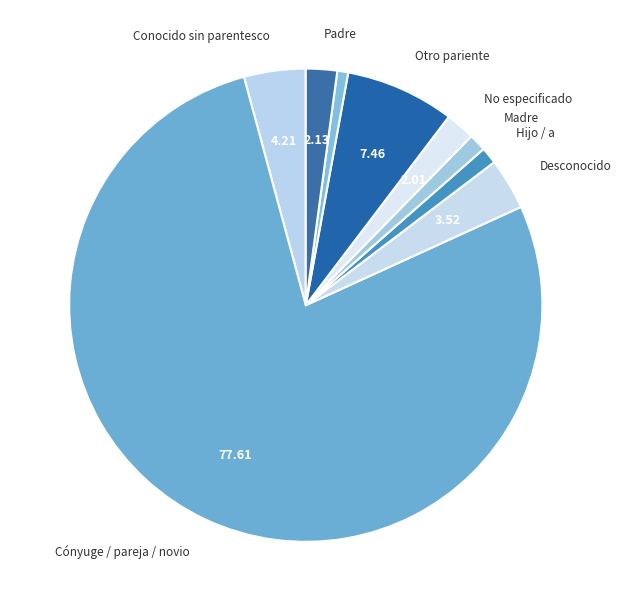

Which category accounts for the majority?

Cónyuge / pareja / novio